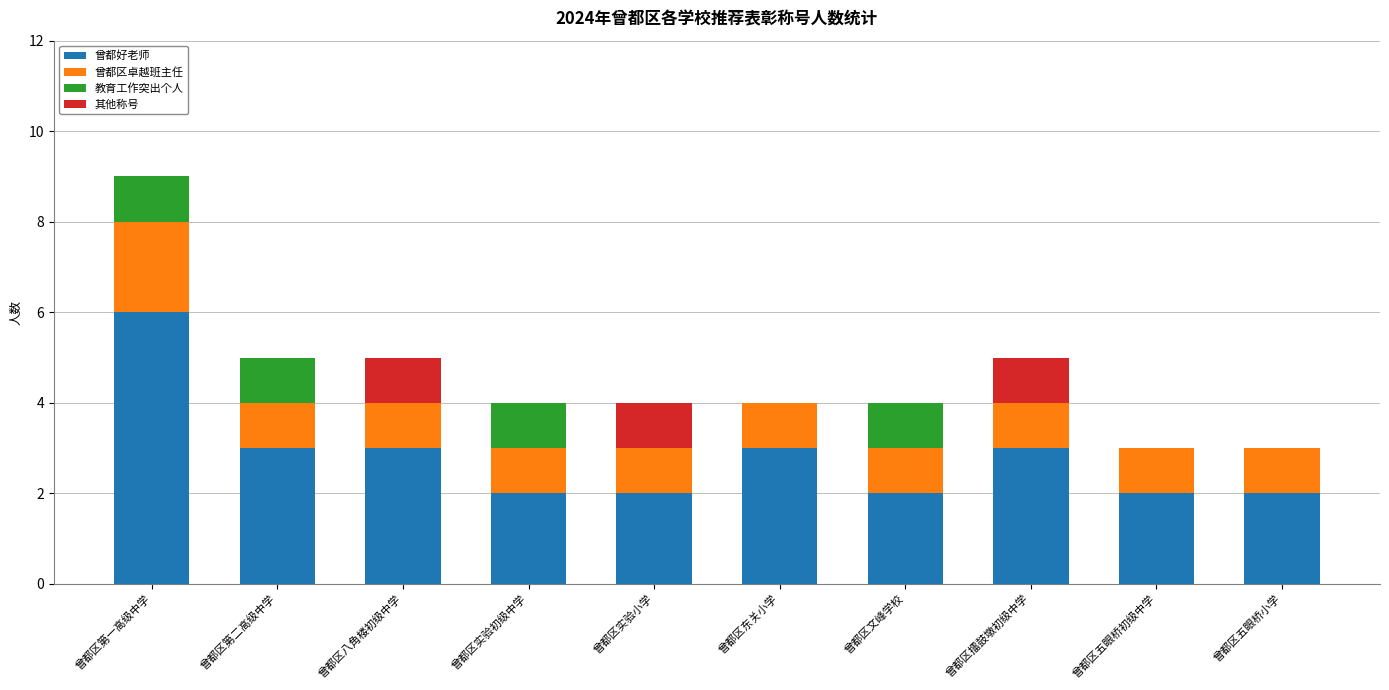

What is the sum of the 曾都好老师 values at 曾都区五眼桥小学 and 曾都区擂鼓墩初级中学?

5